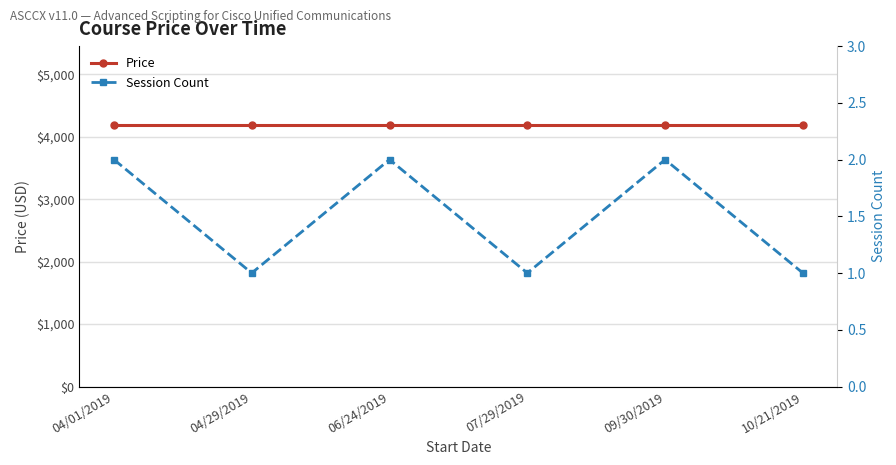

How many categories are shown in the chart?

6